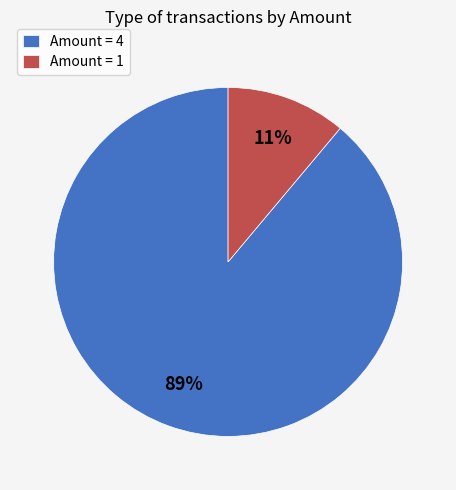

To the nearest percent, what is the difference between the largest and smallest slice percentages?

78%